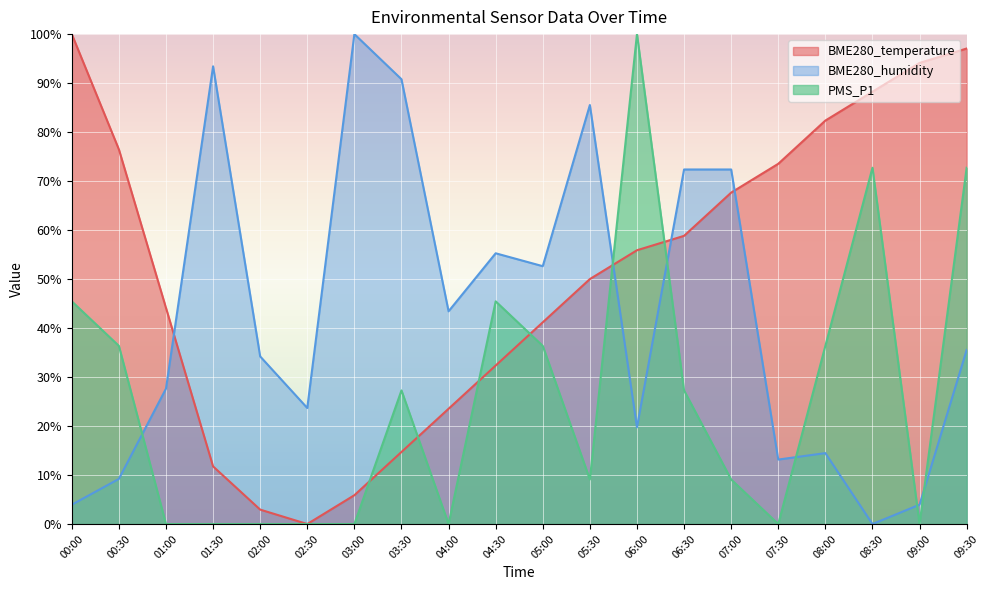

The BME280_humidity series shows 55.6 at 08:30. True or false?

False